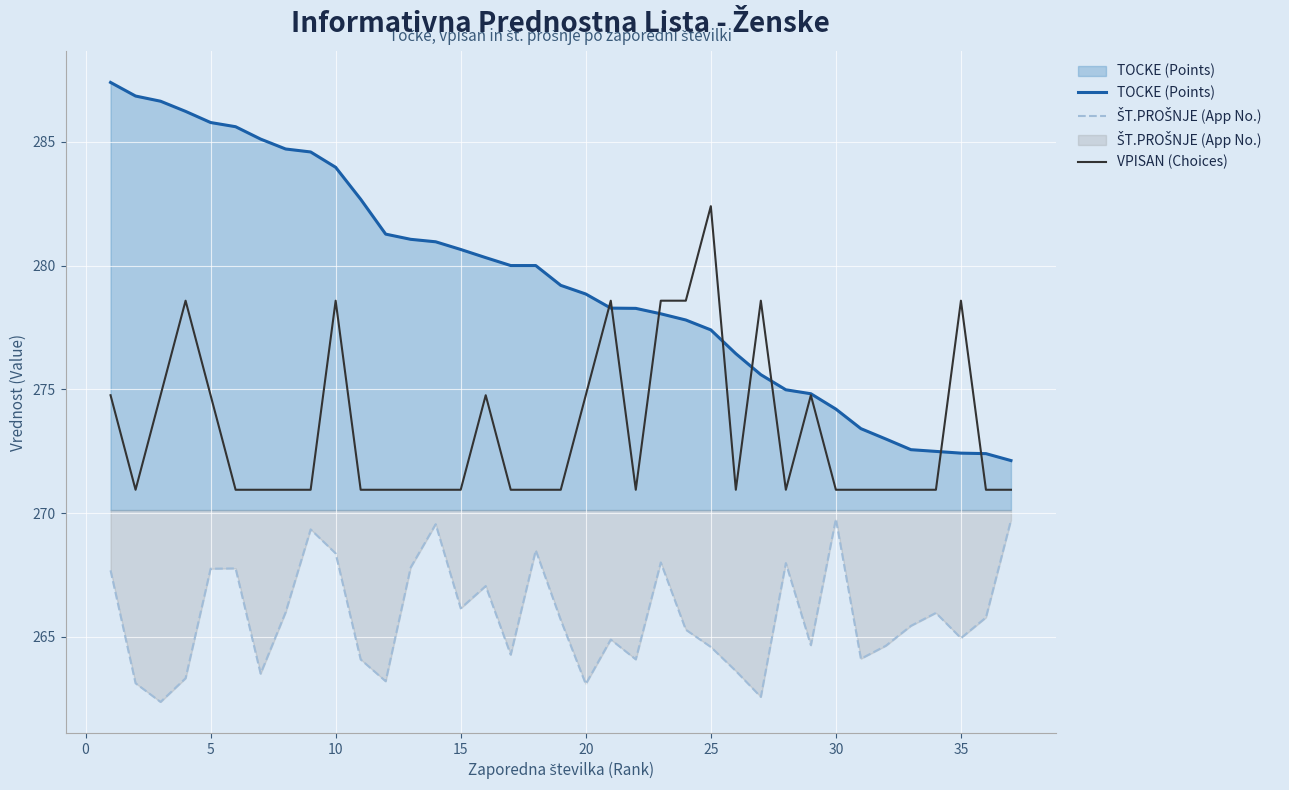

What are all the series names shown in the legend?

TOCKE (Points), ŠT.PROŠNJE (App No.), VPISAN (Choices)